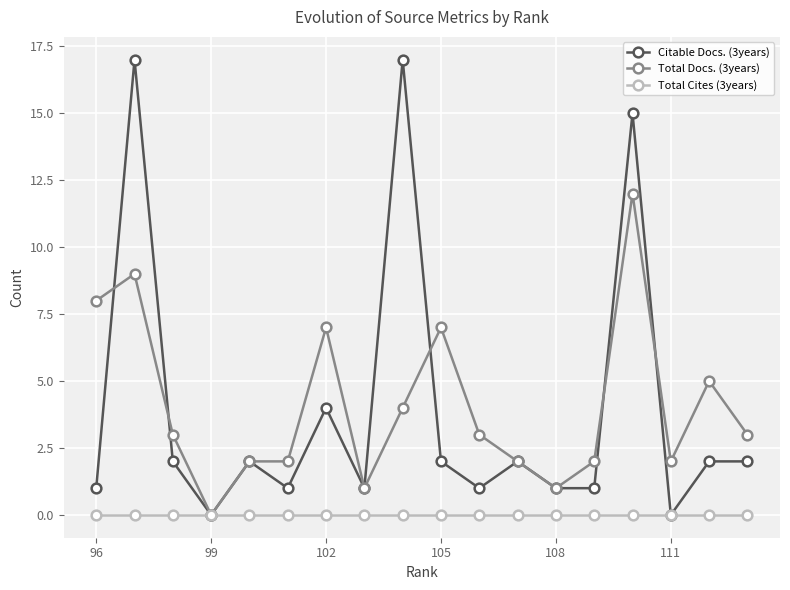

How many positive values does the Citable Docs. (3years) series have?

16